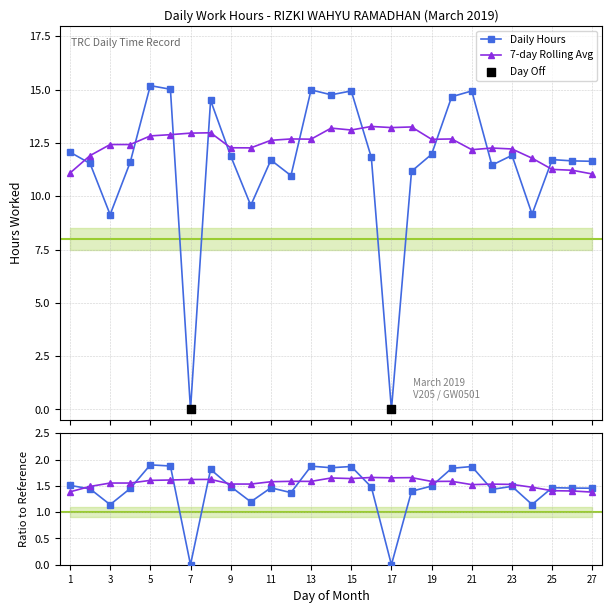

Is the value of 7-day Rolling Avg at 16 greater than the value of Daily Work Hours at 6?

No